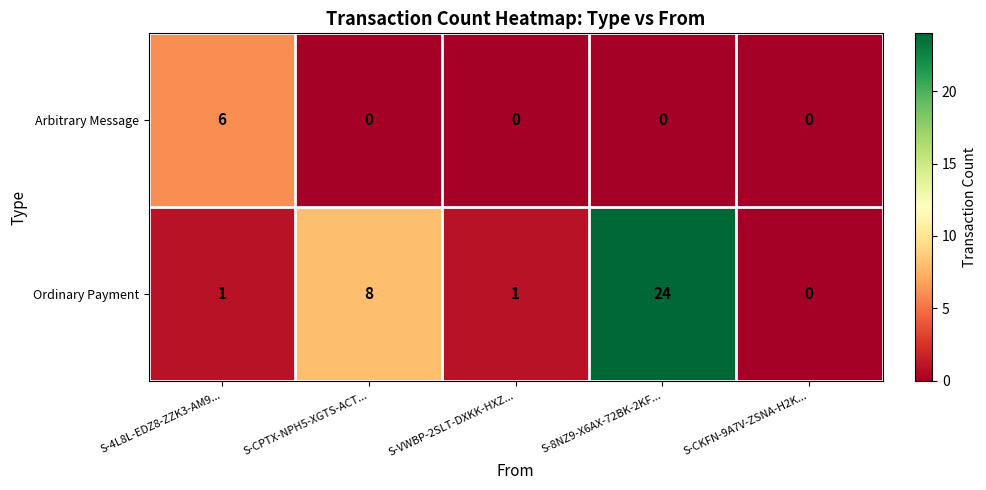

True or false: Arbitrary Message has a value of -3 at S-CKFN-9A7V-ZSNA-H2K....

False